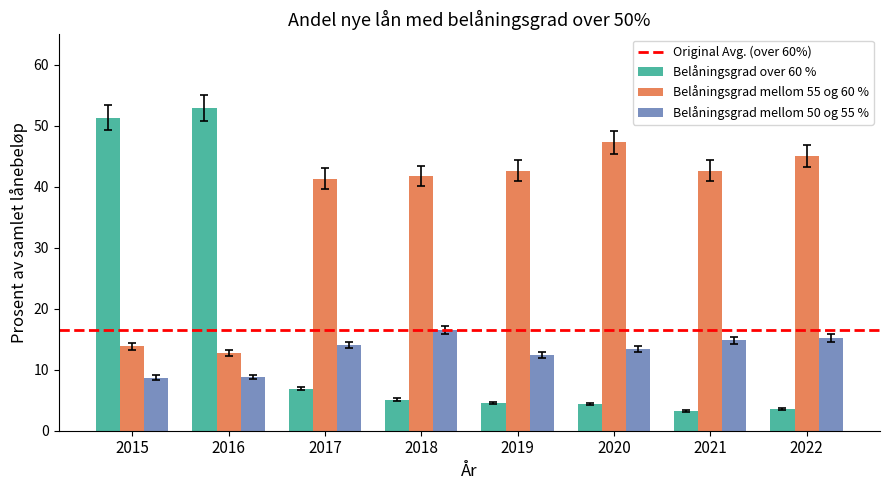

The value of Belåningsgrad over 60 % at 2021 is 3.2. True or false?

True